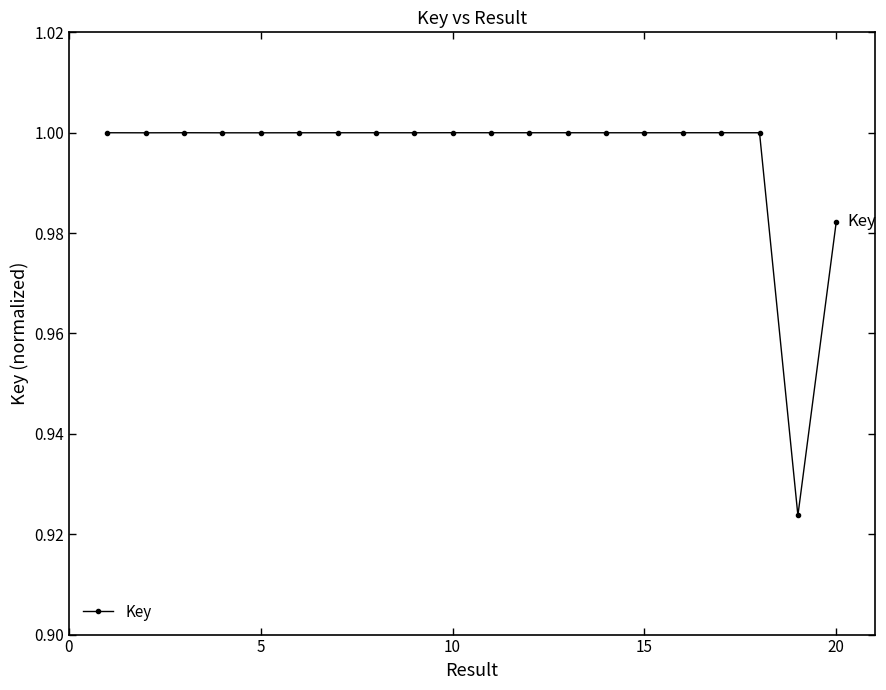

True or false: there are more than 1 points higher than both neighbors.

True